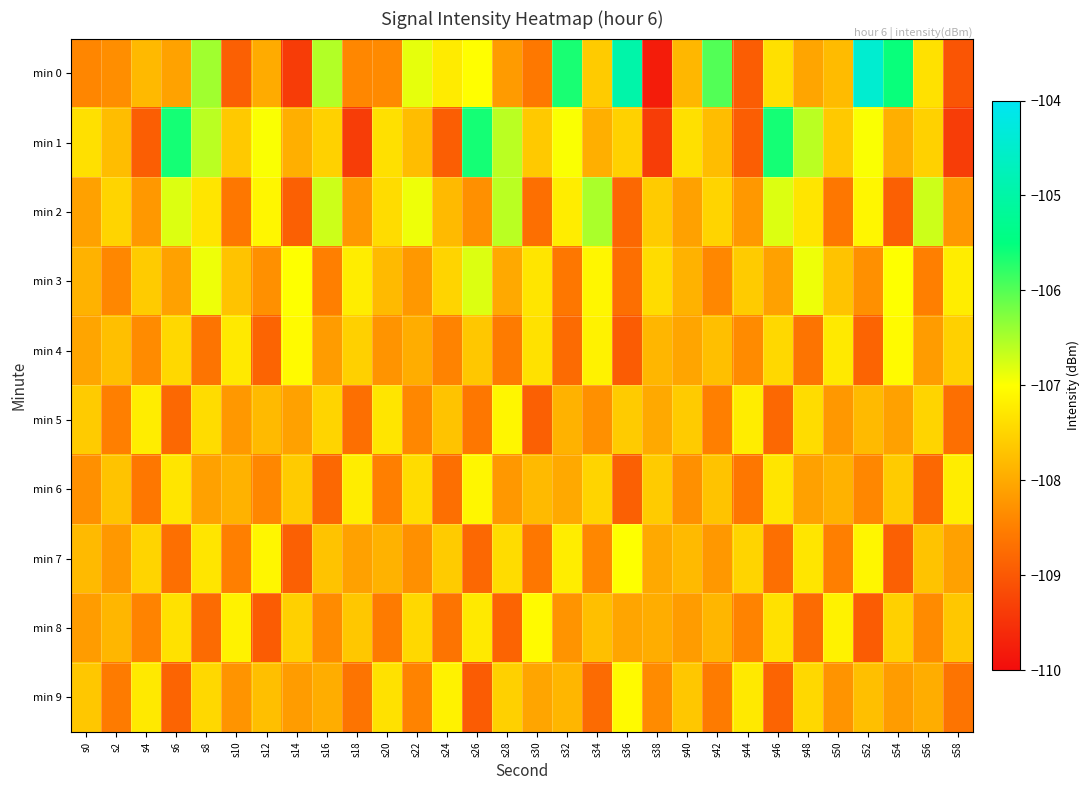

Reading left to right, list all the values displayed in this chart.

min 0: s0=-108.4	s2=-108.3	s4=-107.8	s6=-108.1	s8=-106.4	s10=-108.9	s12=-108.0	s14=-109.4	s16=-106.6	s18=-108.4	s20=-108.4	s22=-106.9	s24=-107.2	s26=-107.0	s28=-108.2	s30=-108.6	s32=-105.6	s34=-107.6	s36=-104.9	s38=-109.8	s40=-107.8	s42=-106.0	s44=-108.9	s46=-107.4	s48=-108.1	s50=-107.8	s52=-104.4	s54=-105.6	s56=-107.3	s58=-109.0
min 1: s0=-107.4	s2=-107.8	s4=-108.9	s6=-105.6	s8=-106.6	s10=-107.6	s12=-107.0	s14=-107.9	s16=-107.5	s18=-109.4	s20=-107.4	s22=-107.8	s24=-108.9	s26=-105.6	s28=-106.6	s30=-107.6	s32=-107.0	s34=-107.9	s36=-107.5	s38=-109.4	s40=-107.4	s42=-107.8	s44=-108.9	s46=-105.6	s48=-106.6	s50=-107.6	s52=-107.0	s54=-107.9	s56=-107.5	s58=-109.4
min 2: s0=-108.1	s2=-107.5	s4=-108.2	s6=-106.8	s8=-107.3	s10=-108.6	s12=-107.1	s14=-108.9	s16=-106.7	s18=-108.2	s20=-107.4	s22=-106.9	s24=-107.8	s26=-108.3	s28=-106.6	s30=-108.7	s32=-107.2	s34=-106.5	s36=-108.8	s38=-107.6	s40=-108.1	s42=-107.5	s44=-108.2	s46=-106.8	s48=-107.3	s50=-108.6	s52=-107.1	s54=-108.9	s56=-106.7	s58=-108.2
min 3: s0=-107.9	s2=-108.4	s4=-107.6	s6=-108.1	s8=-106.9	s10=-107.7	s12=-108.3	s14=-107.0	s16=-108.5	s18=-107.2	s20=-107.8	s22=-108.2	s24=-107.5	s26=-106.8	s28=-108.0	s30=-107.3	s32=-108.6	s34=-107.1	s36=-108.7	s38=-107.4	s40=-107.9	s42=-108.4	s44=-107.6	s46=-108.1	s48=-106.9	s50=-107.7	s52=-108.3	s54=-107.0	s56=-108.5	s58=-107.2
min 4: s0=-108.0	s2=-107.8	s4=-108.3	s6=-107.5	s8=-108.7	s10=-107.2	s12=-108.8	s14=-107.0	s16=-108.2	s18=-107.5	s20=-108.2	s22=-108.0	s24=-108.5	s26=-107.7	s28=-108.5	s30=-107.3	s32=-108.8	s34=-107.2	s36=-109.0	s38=-107.8	s40=-108.0	s42=-107.8	s44=-108.3	s46=-107.5	s48=-108.7	s50=-107.2	s52=-108.8	s54=-107.0	s56=-108.2	s58=-107.5
min 5: s0=-107.6	s2=-108.5	s4=-107.2	s6=-108.8	s8=-107.4	s10=-108.2	s12=-107.8	s14=-108.1	s16=-107.5	s18=-108.7	s20=-107.3	s22=-108.4	s24=-107.7	s26=-108.6	s28=-107.1	s30=-108.9	s32=-107.9	s34=-108.3	s36=-107.6	s38=-108.0	s40=-107.6	s42=-108.5	s44=-107.2	s46=-108.8	s48=-107.4	s50=-108.2	s52=-107.8	s54=-108.1	s56=-107.5	s58=-108.7
min 6: s0=-108.3	s2=-107.7	s4=-108.6	s6=-107.3	s8=-108.1	s10=-107.9	s12=-108.4	s14=-107.6	s16=-108.8	s18=-107.2	s20=-108.5	s22=-107.4	s24=-108.7	s26=-107.1	s28=-108.2	s30=-107.8	s32=-108.0	s34=-107.5	s36=-108.9	s38=-107.6	s40=-108.3	s42=-107.7	s44=-108.6	s46=-107.3	s48=-108.1	s50=-107.9	s52=-108.4	s54=-107.6	s56=-108.8	s58=-107.2
min 7: s0=-107.8	s2=-108.2	s4=-107.5	s6=-108.7	s8=-107.3	s10=-108.5	s12=-107.1	s14=-108.9	s16=-107.7	s18=-108.1	s20=-107.9	s22=-108.3	s24=-107.6	s26=-108.8	s28=-107.4	s30=-108.6	s32=-107.2	s34=-108.4	s36=-107.0	s38=-108.0	s40=-107.8	s42=-108.2	s44=-107.5	s46=-108.7	s48=-107.3	s50=-108.5	s52=-107.1	s54=-108.9	s56=-107.7	s58=-108.1
min 8: s0=-108.2	s2=-107.8	s4=-108.5	s6=-107.3	s8=-108.8	s10=-107.2	s12=-109.0	s14=-107.5	s16=-108.3	s18=-107.7	s20=-108.5	s22=-107.5	s24=-108.7	s26=-107.2	s28=-108.8	s30=-107.0	s32=-108.2	s34=-107.8	s36=-108.0	s38=-108.0	s40=-108.2	s42=-107.8	s44=-108.5	s46=-107.3	s48=-108.8	s50=-107.2	s52=-109.0	s54=-107.5	s56=-108.3	s58=-107.7
min 9: s0=-107.7	s2=-108.5	s4=-107.2	s6=-108.8	s8=-107.5	s10=-108.2	s12=-107.8	s14=-108.2	s16=-108.0	s18=-108.7	s20=-107.3	s22=-108.5	s24=-107.2	s26=-109.0	s28=-107.5	s30=-108.0	s32=-107.8	s34=-108.8	s36=-107.0	s38=-108.3	s40=-107.7	s42=-108.5	s44=-107.2	s46=-108.8	s48=-107.5	s50=-108.2	s52=-107.8	s54=-108.2	s56=-108.0	s58=-108.7